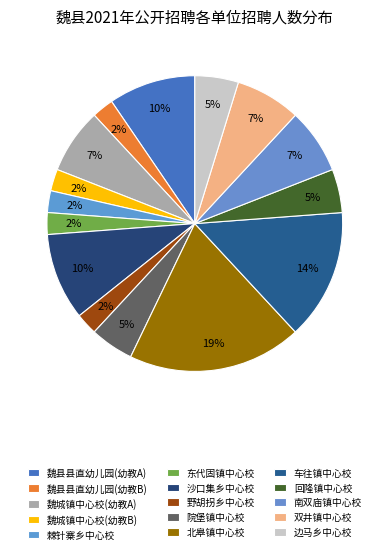

The 南双庙镇中心校 slice represents 7% of the pie. True or false?

True